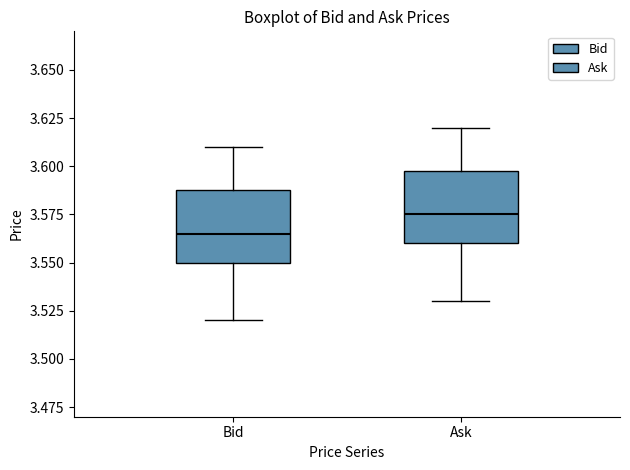

Reading left to right, transcribe this box plot: for each box, give where its median line is, the range the box spans, and where its two whiskers end, as read against the y-axis. The values are not printed on the chart, so give them approximately, as read against the axis.

Bid: median 3.565, box 3.550 to 3.590, whiskers 3.520 to 3.610
Ask: median 3.575, box 3.560 to 3.600, whiskers 3.530 to 3.620